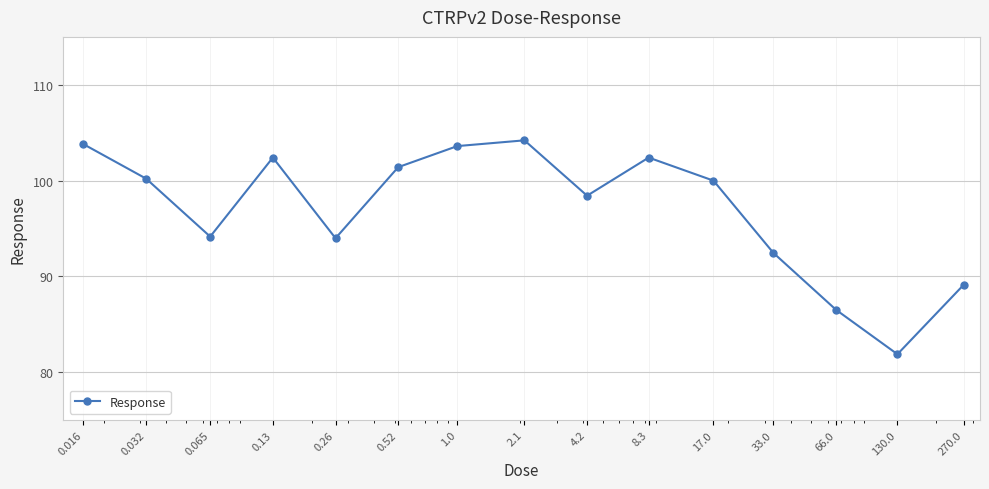

What is the minimum value shown in the chart?

81.9